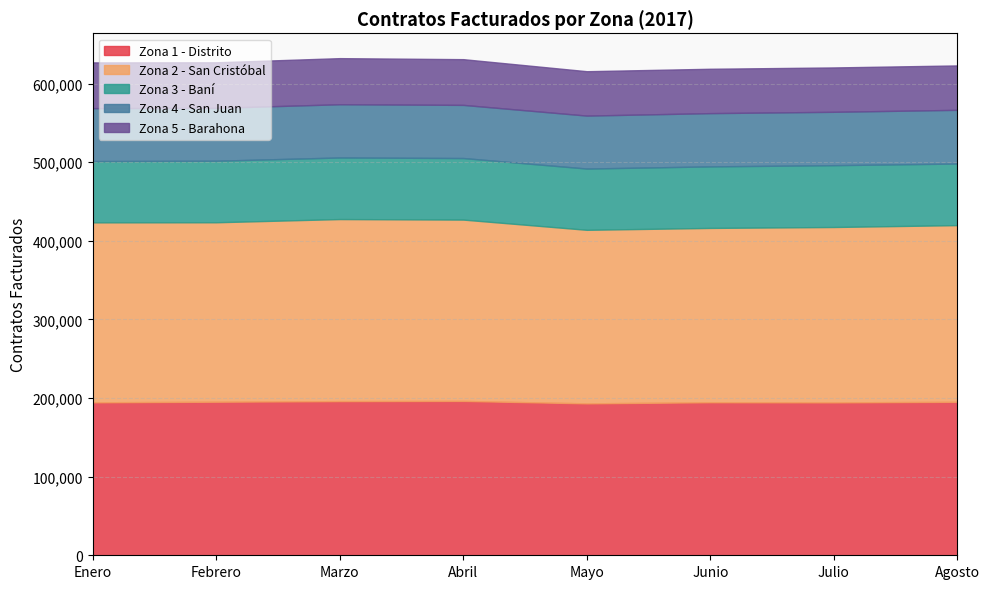

At which category does the chart reach its minimum across all series?

Julio